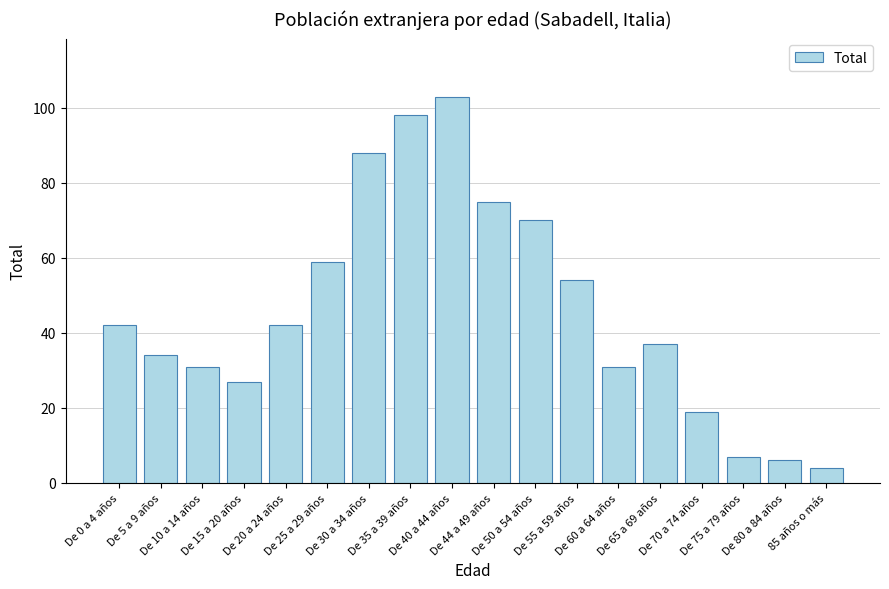

How many distinct data groups are displayed?

1